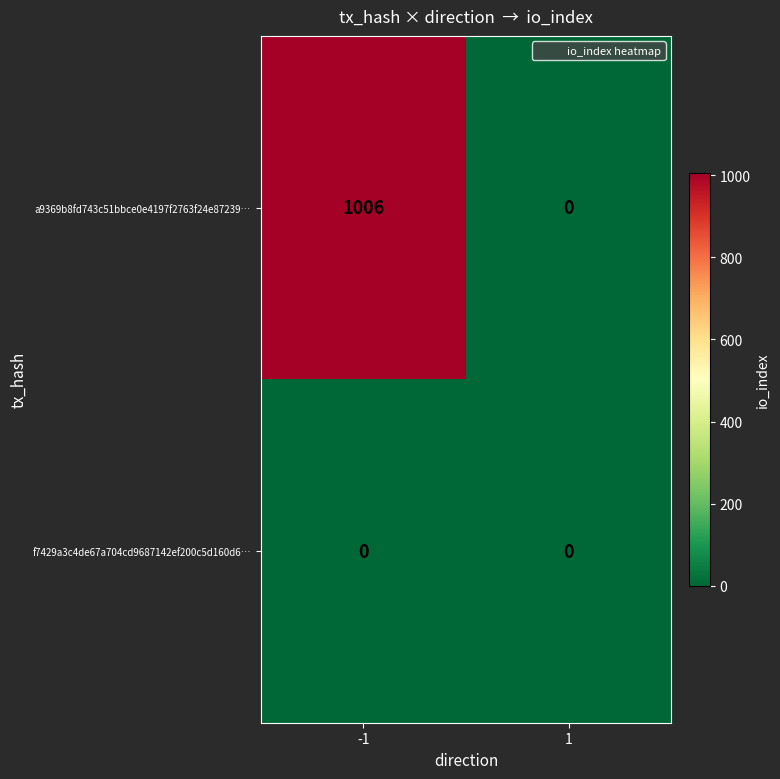

True or false: a9369b8fd743c51bbce0e4197f2763f24e87239… has a value of 1006 at -1.

True